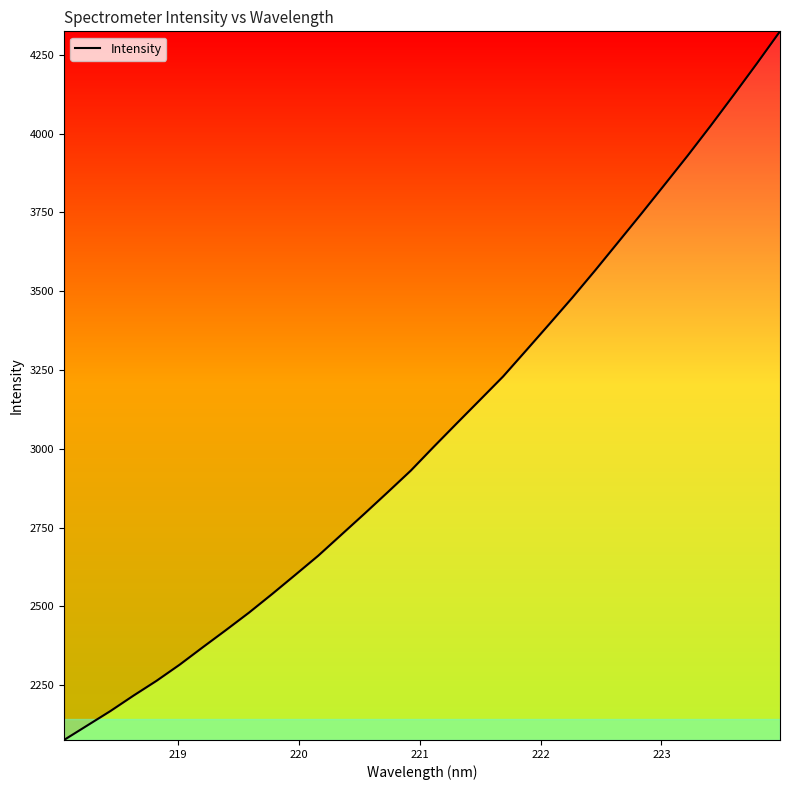

What is the difference between the maximum and minimum values?

2248.3